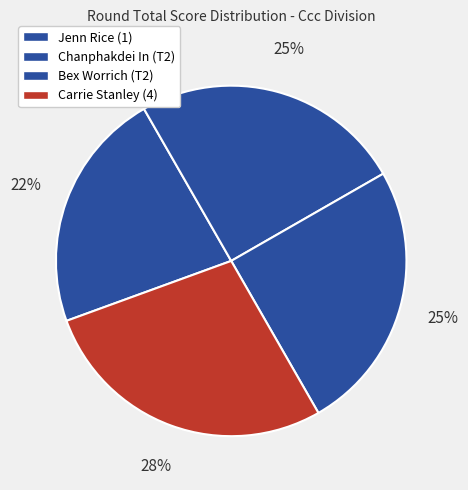

To the nearest percent, what portion does Jenn Rice (1) represent?

22%